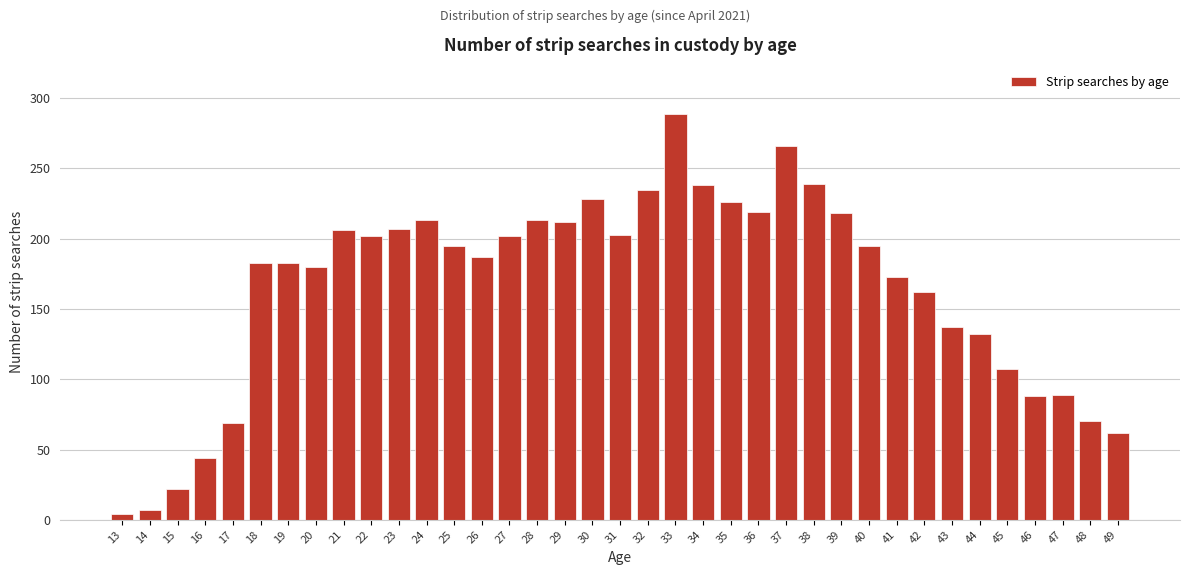

Which label corresponds to the largest value in the chart?

33